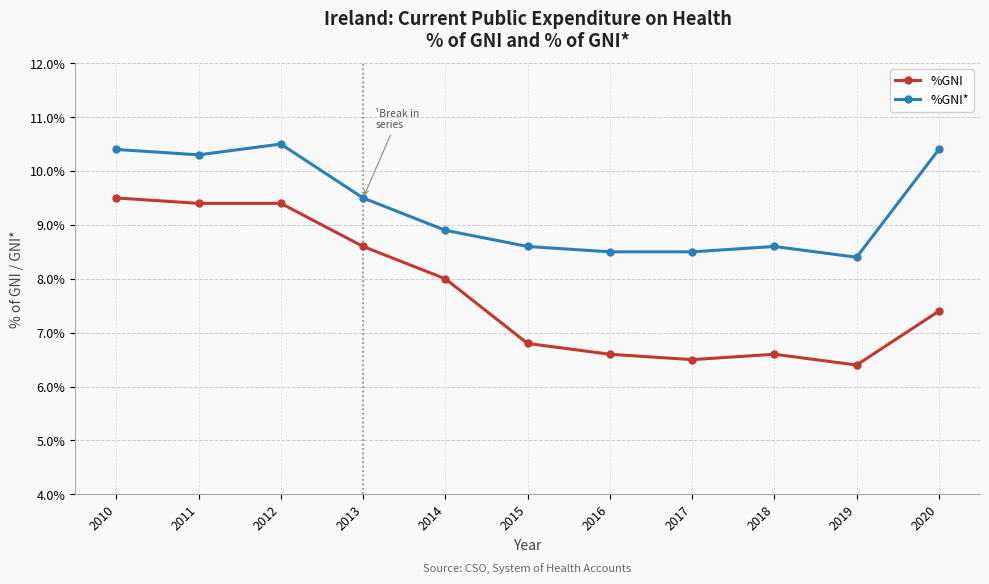

What is the difference between the %GNI* values at 2017 and 2020?

1.9